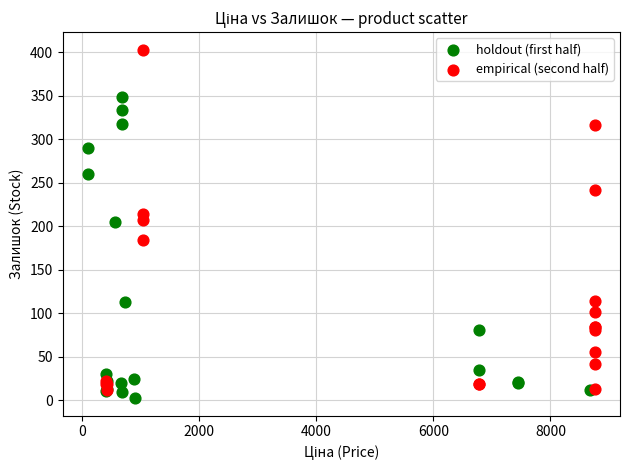

Which series contains the highest Y value?

empirical (second half)